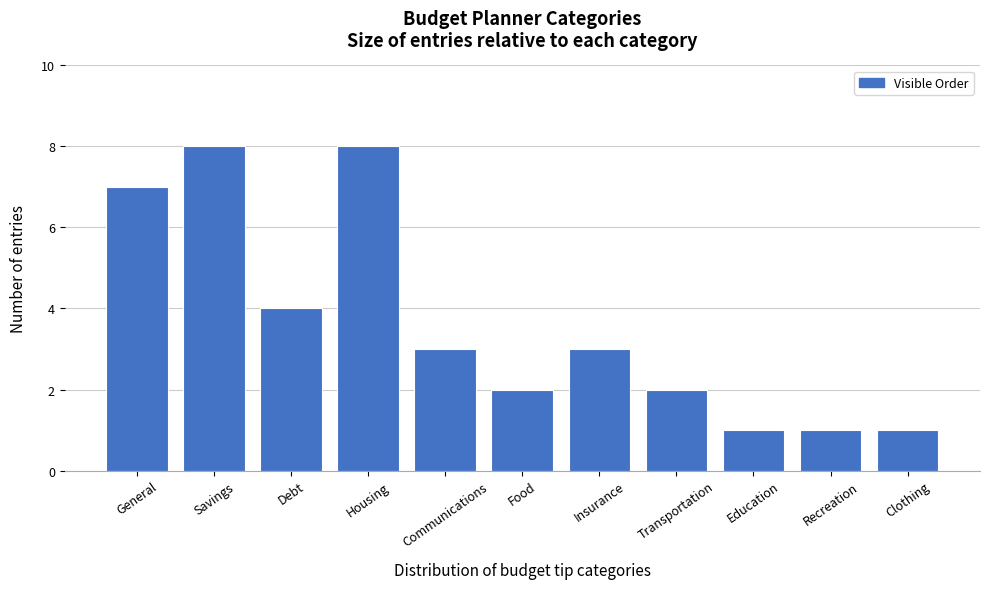

Reading left to right, list all the values displayed in this chart.

7	8	4	8	3	2	3	2	1	1	1